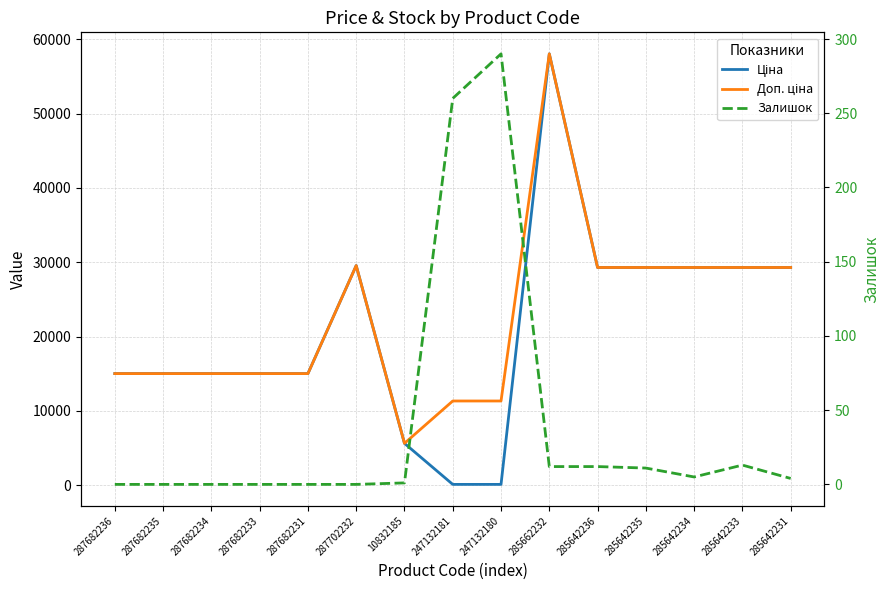

What is the average value of the Залишок series?

40.5